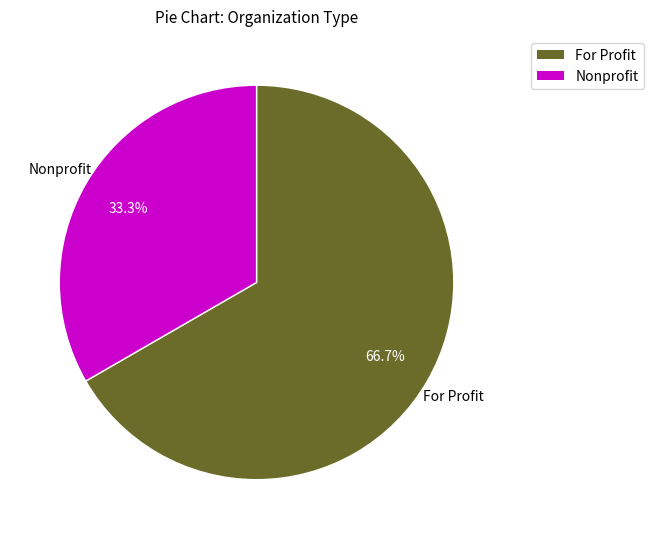

What portion of the pie excludes For Profit?

33.3%